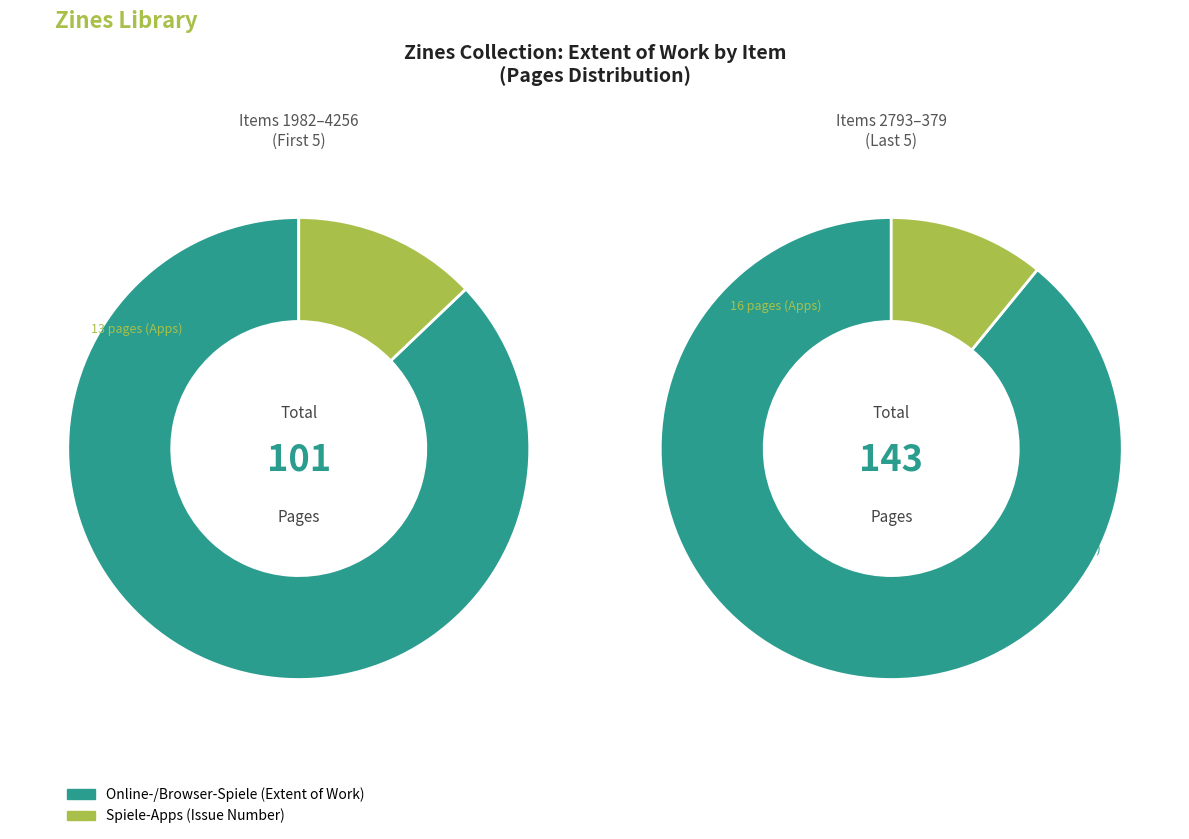

At 5412, list the series in order from largest to smallest.

Online-/Browser-Spiele, Spiele-Apps